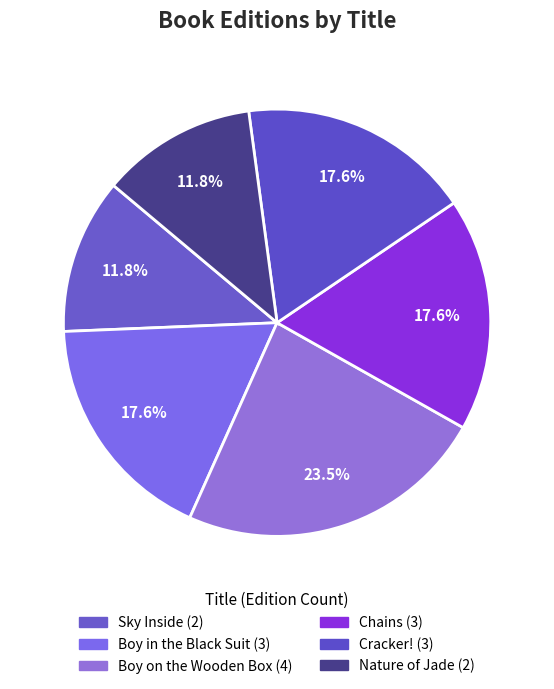

What is the largest slice in the pie chart?

Boy on the Wooden Box